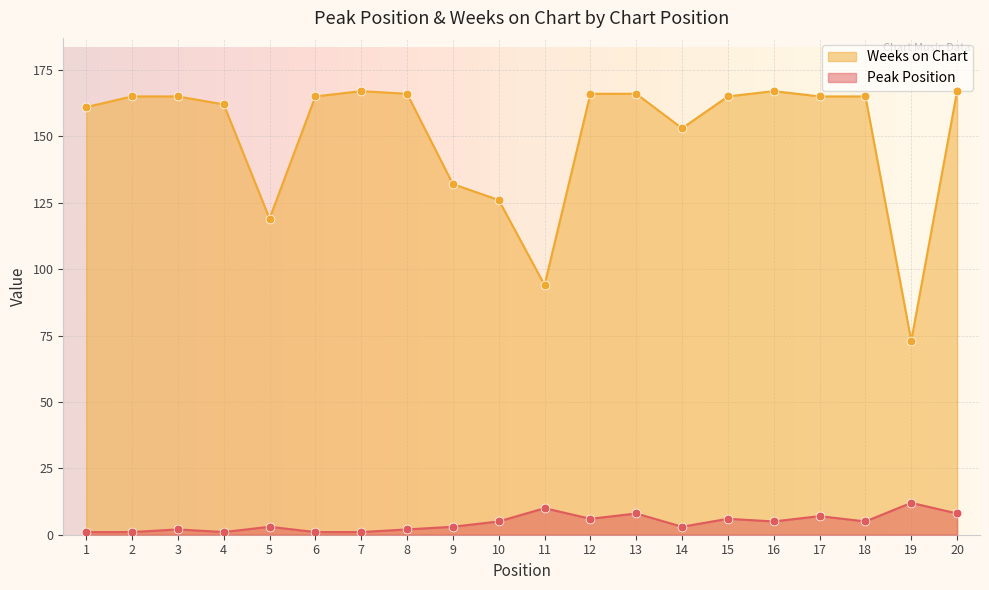

Which series reaches the minimum Y coordinate?

Peak Position